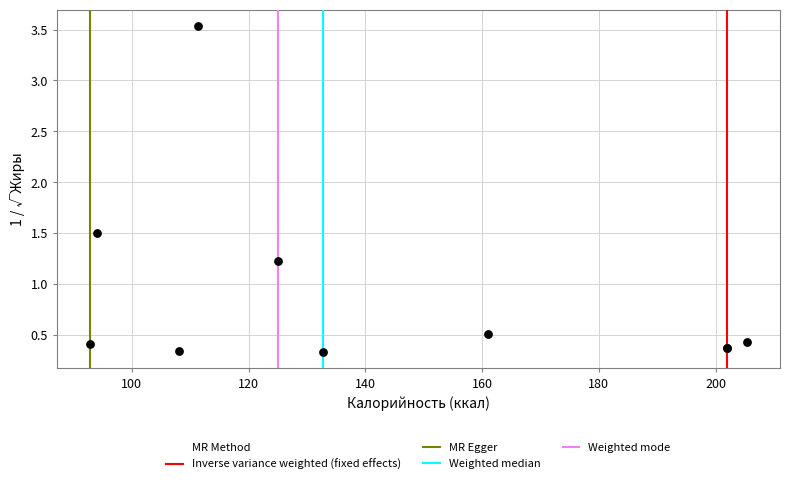

What Y value in the scatter plot is closest to 1?

1.2